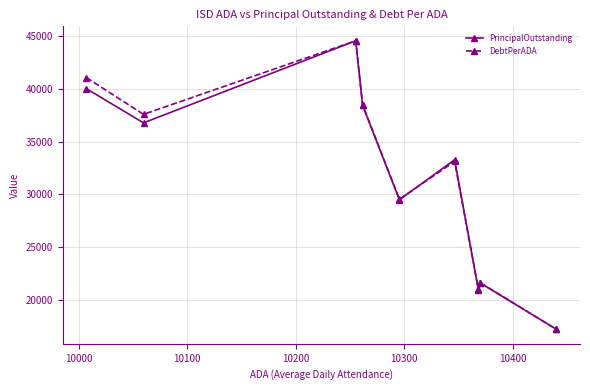

What is the minimum value for DebtPerADA?

17254.9